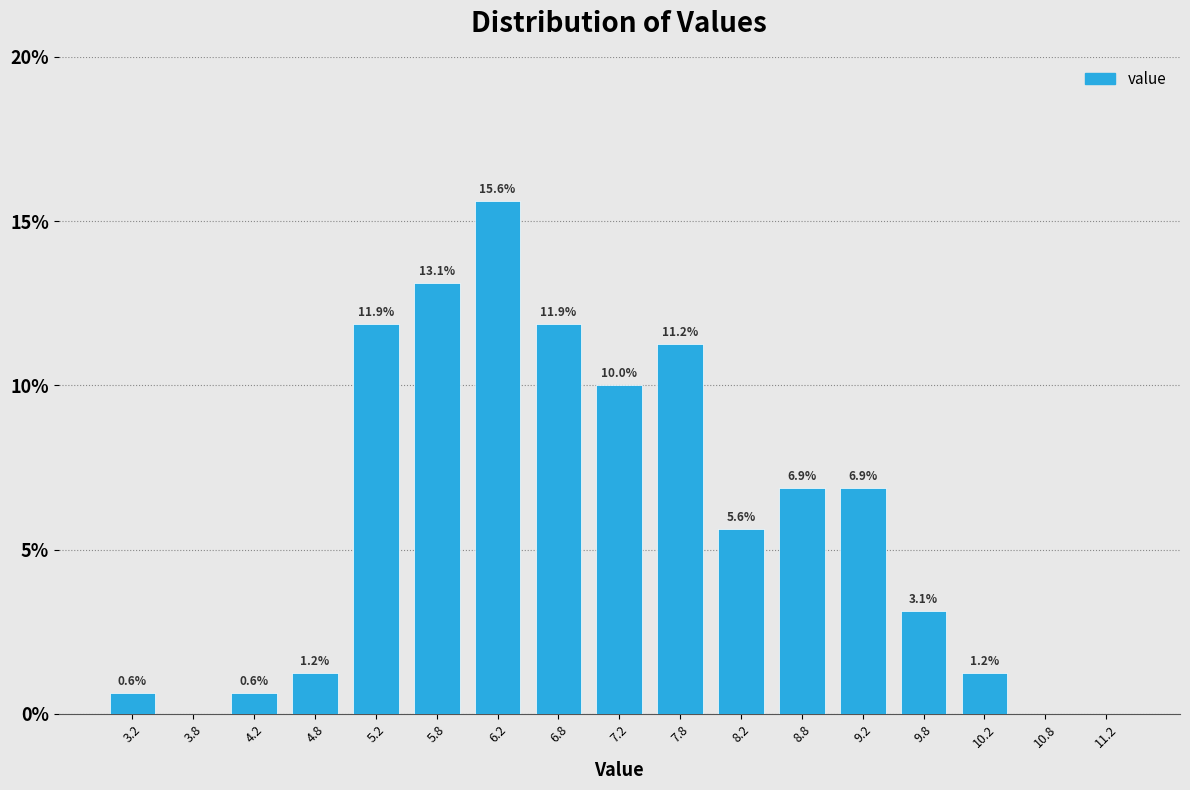

Which range on the x-axis has the tallest bar?

6.0 to 6.5